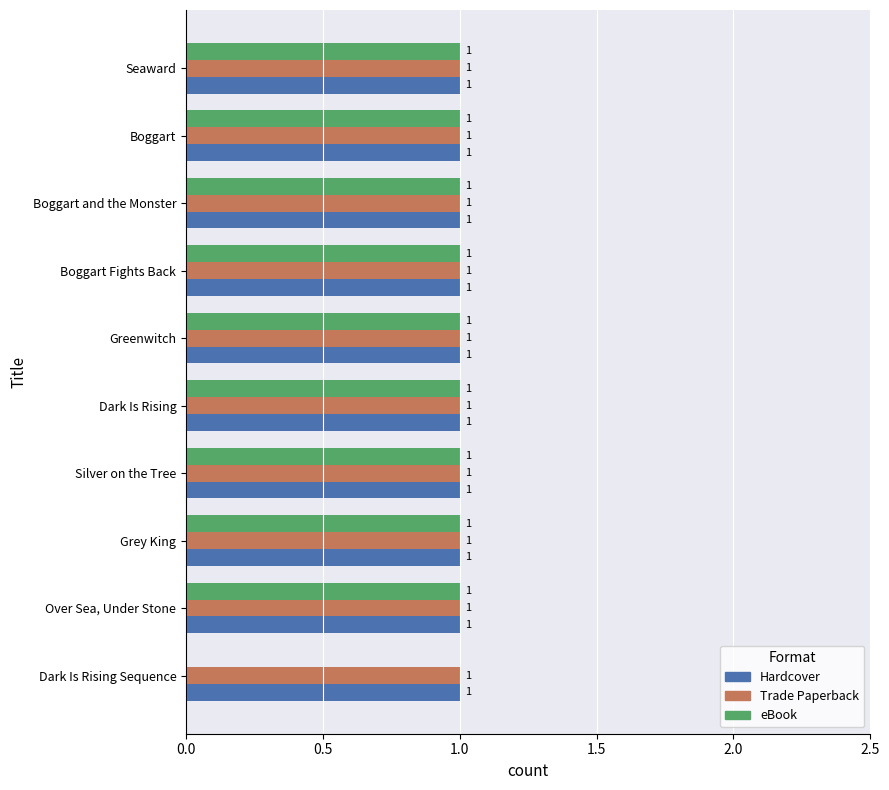

Is it true that eBook equals 1 at Seaward?

True